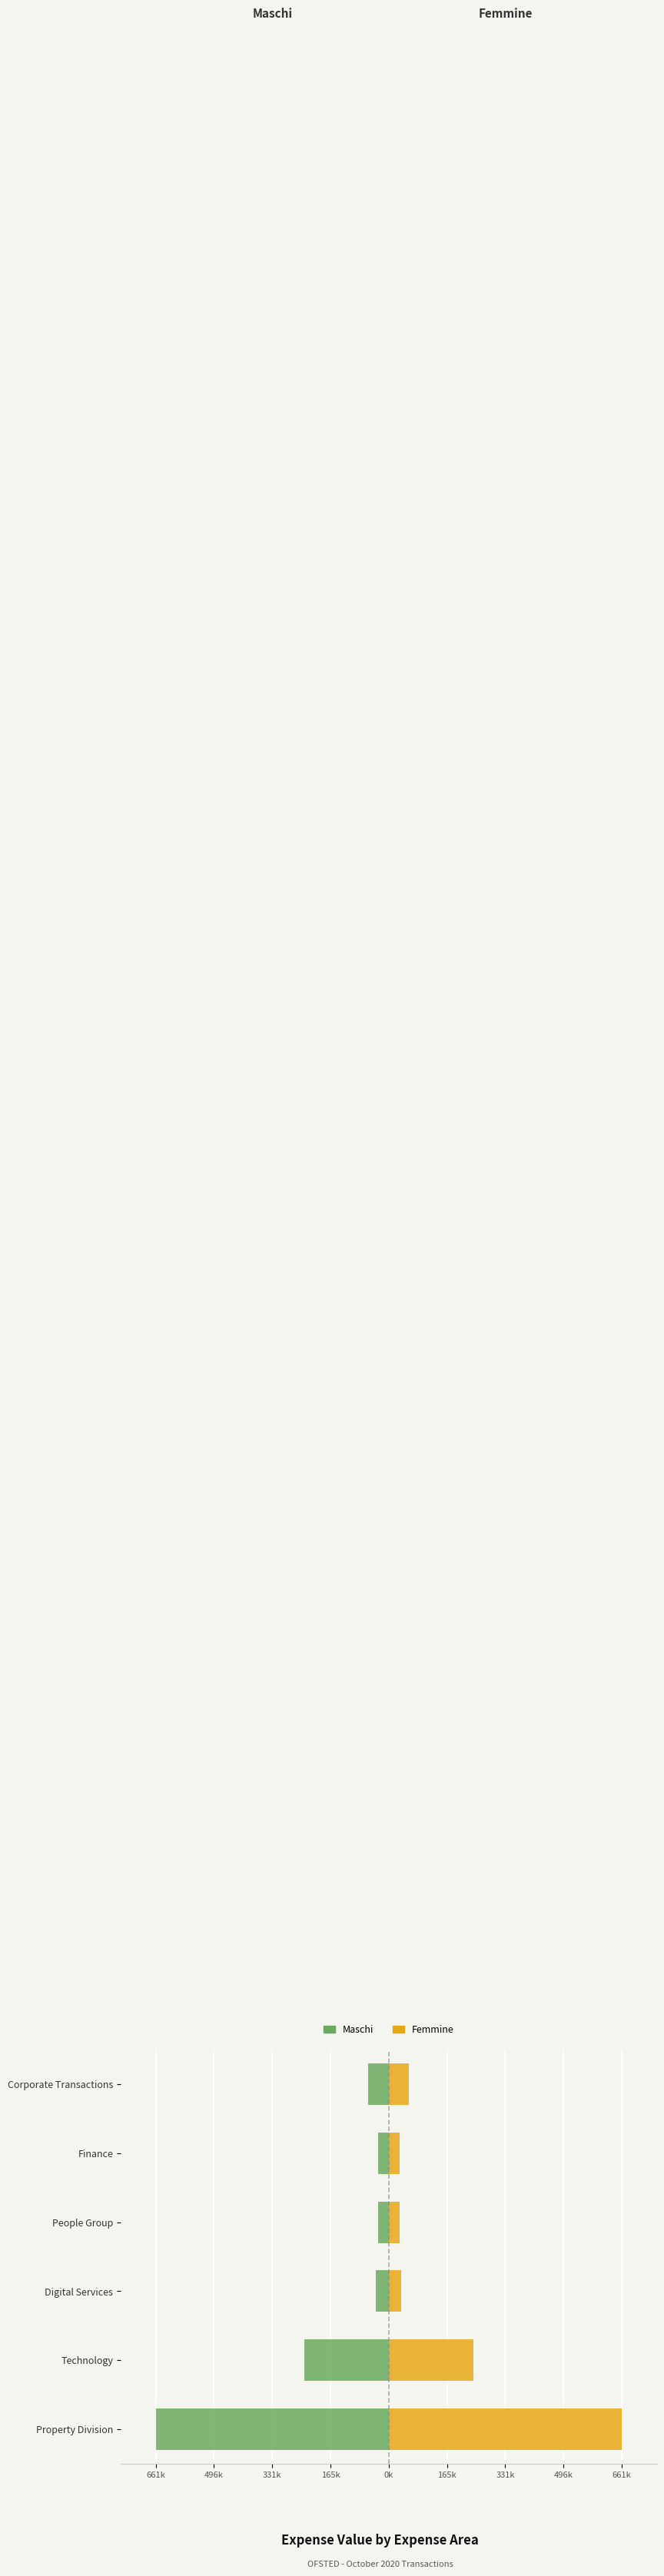

Which series changed the most between Technology and Digital Services?

Maschi